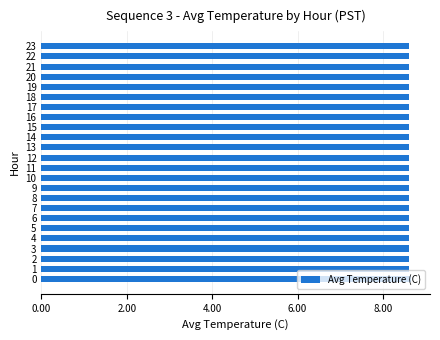

What is the sum of all values?

206.5